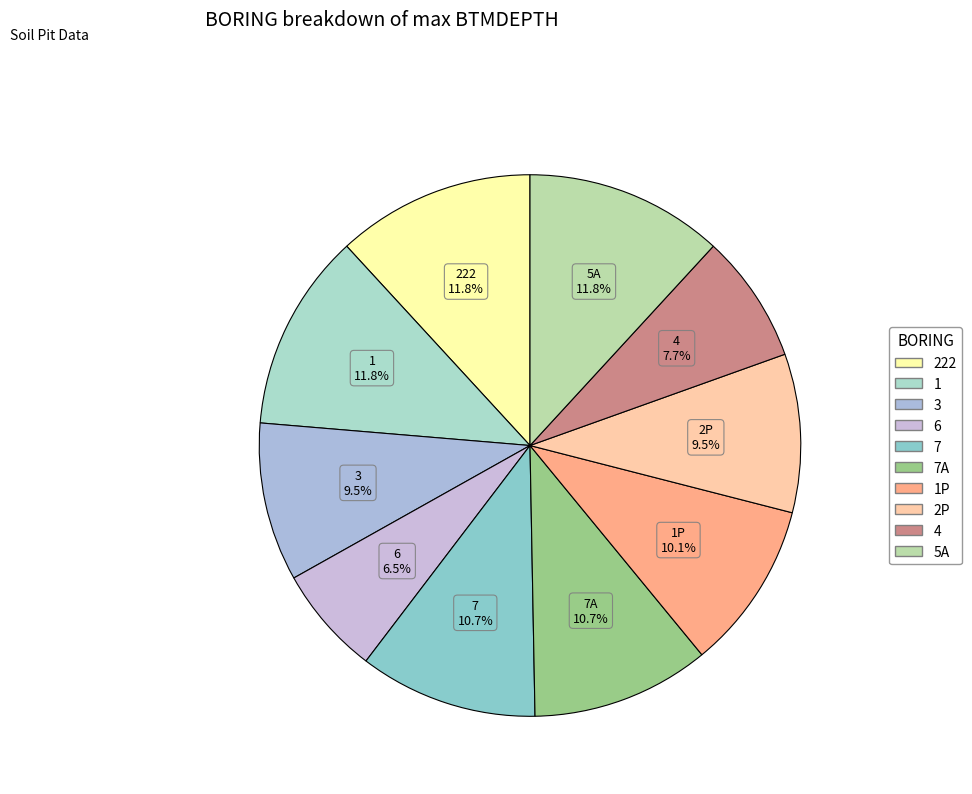

Count the number of slices in the pie.

10